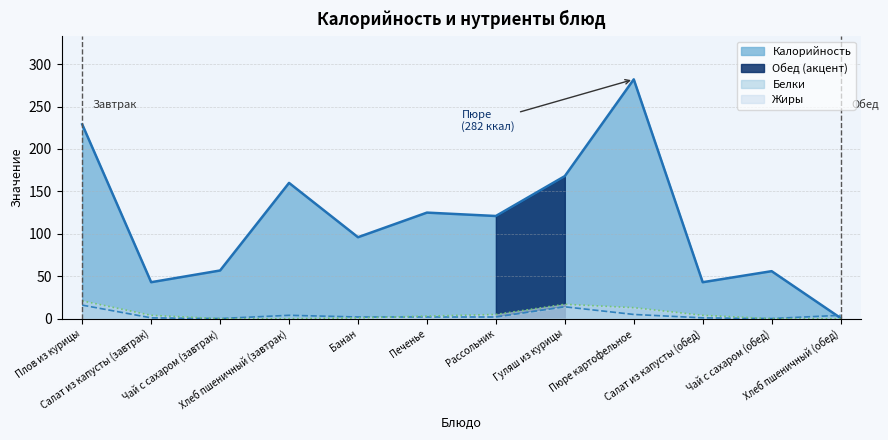

What is the label of the 9th point from the right?

Хлеб пшеничный (завтрак)